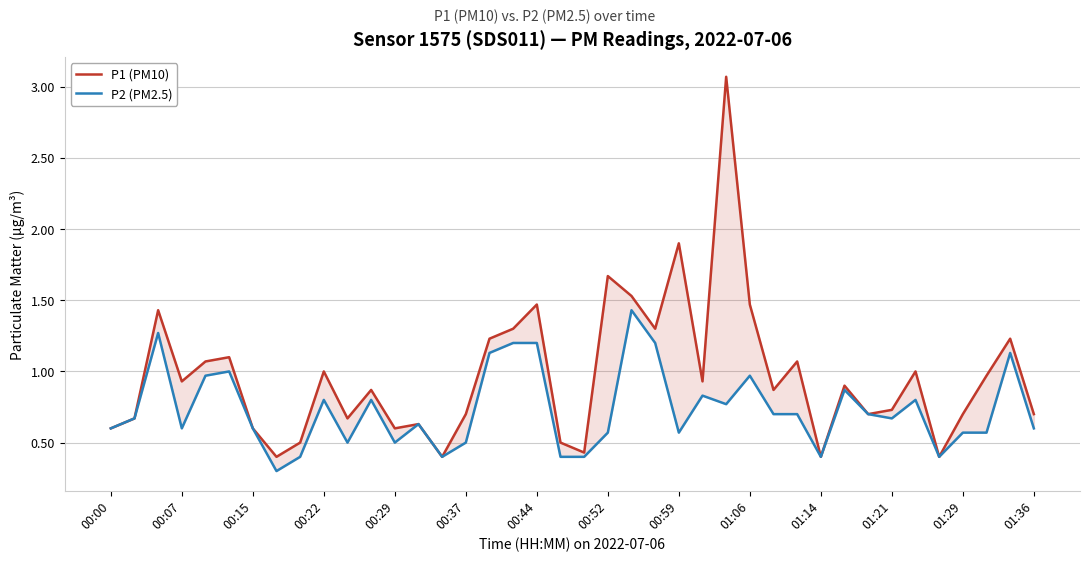

What is the lowest value of the P1 (PM10) series?

0.4